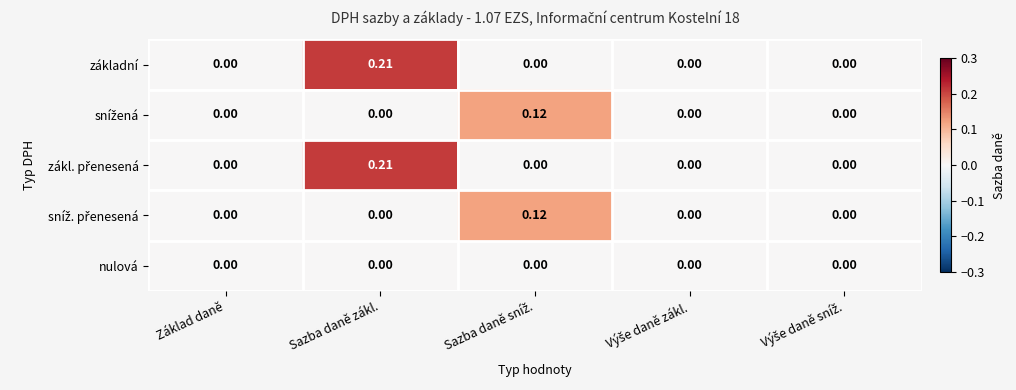

At which category is the sum across all series the highest?

Sazba daně zákl.